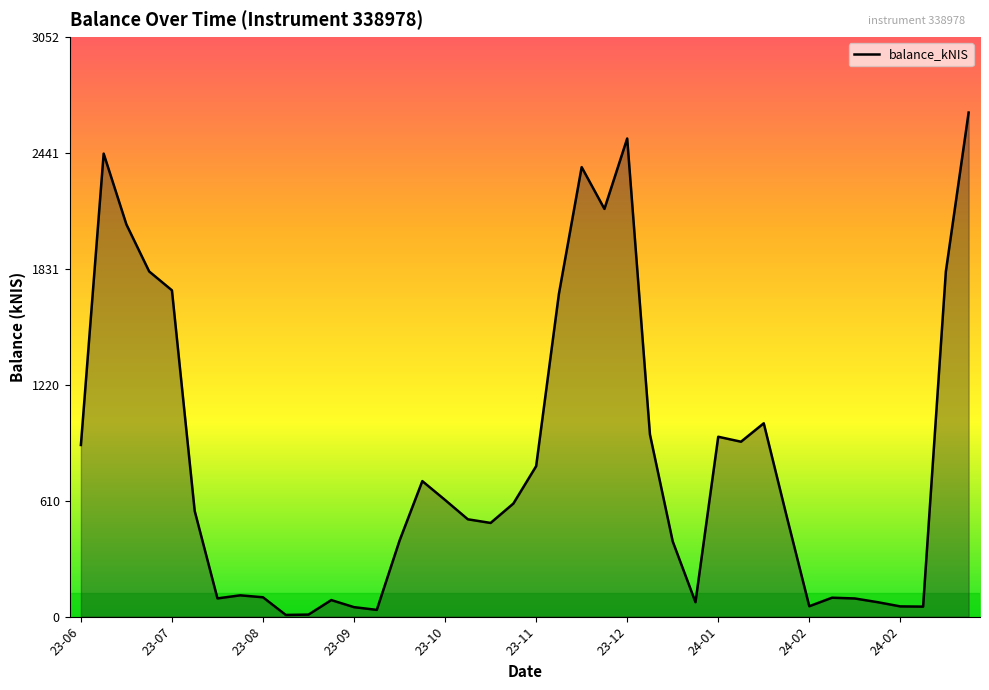

What is the greatest value displayed?

2654.2